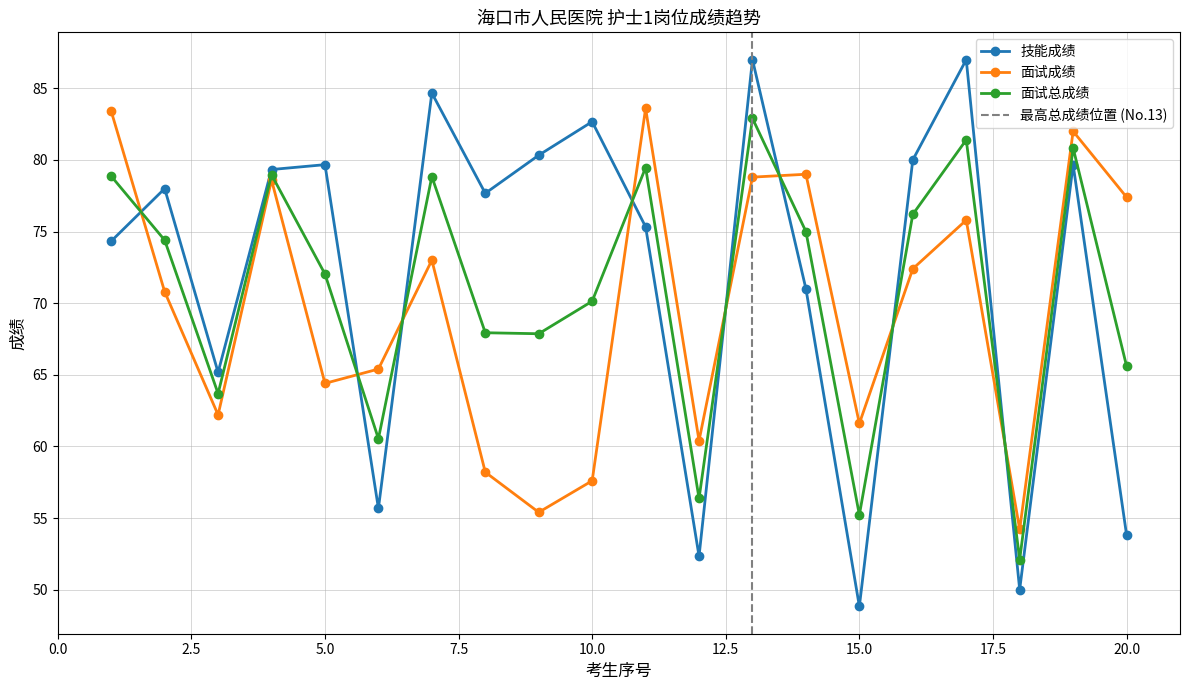

At which category does the chart reach its peak across all series?

13